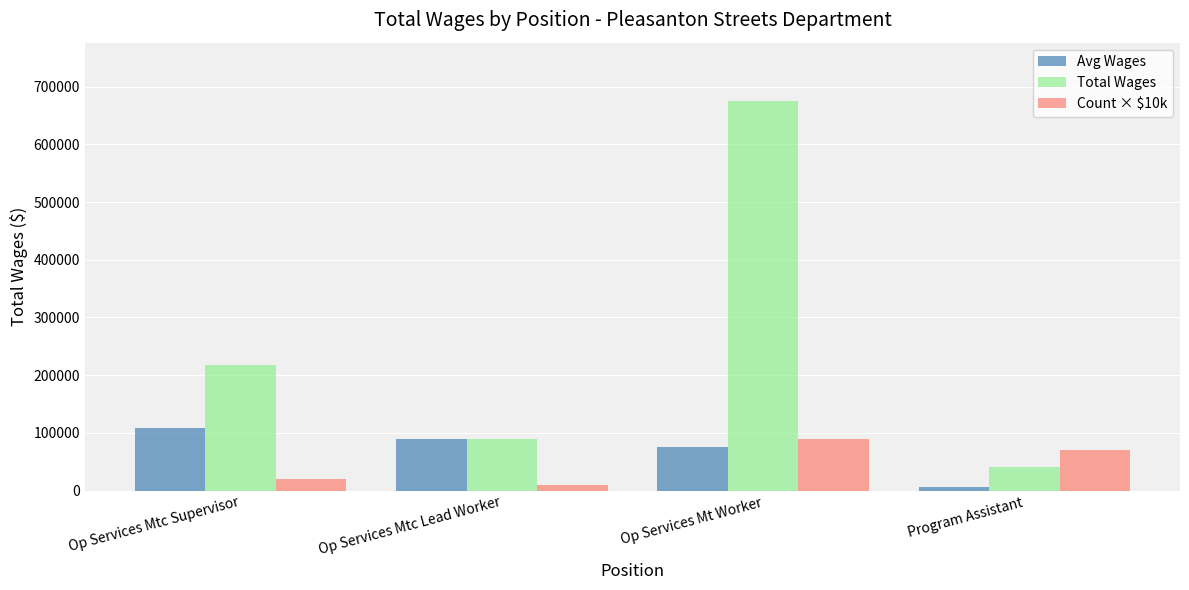

Which series has the widest spread of values?

Total Wages